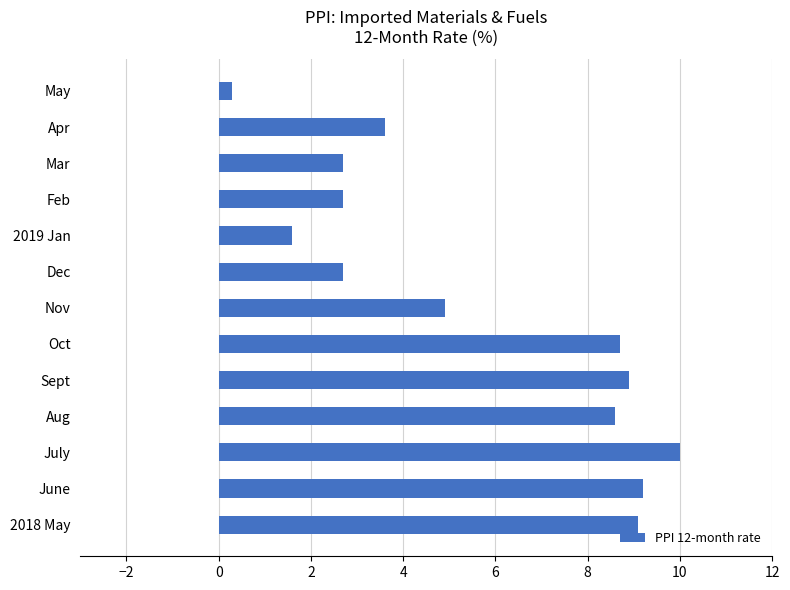

What is the difference between the maximum and minimum values?

9.7